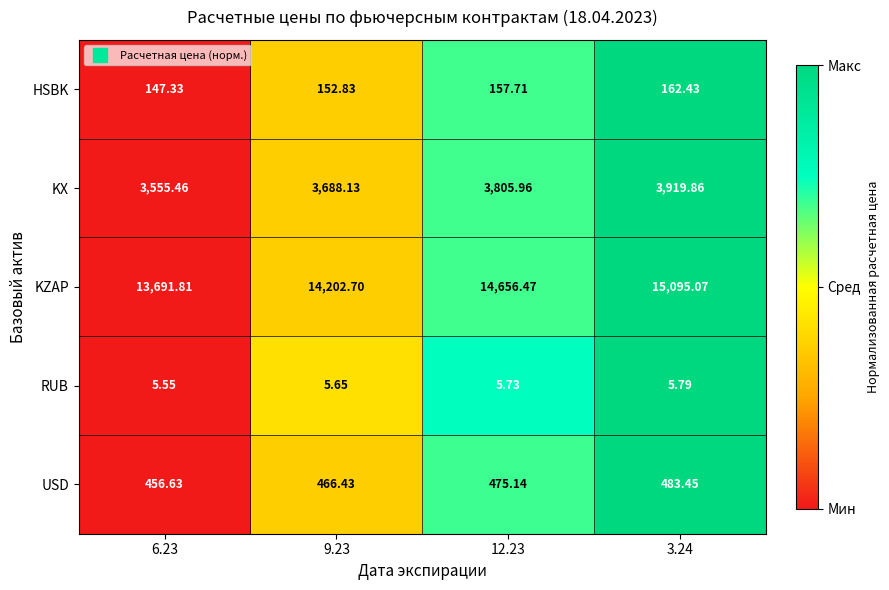

Which series has the widest spread of values?

KZAP